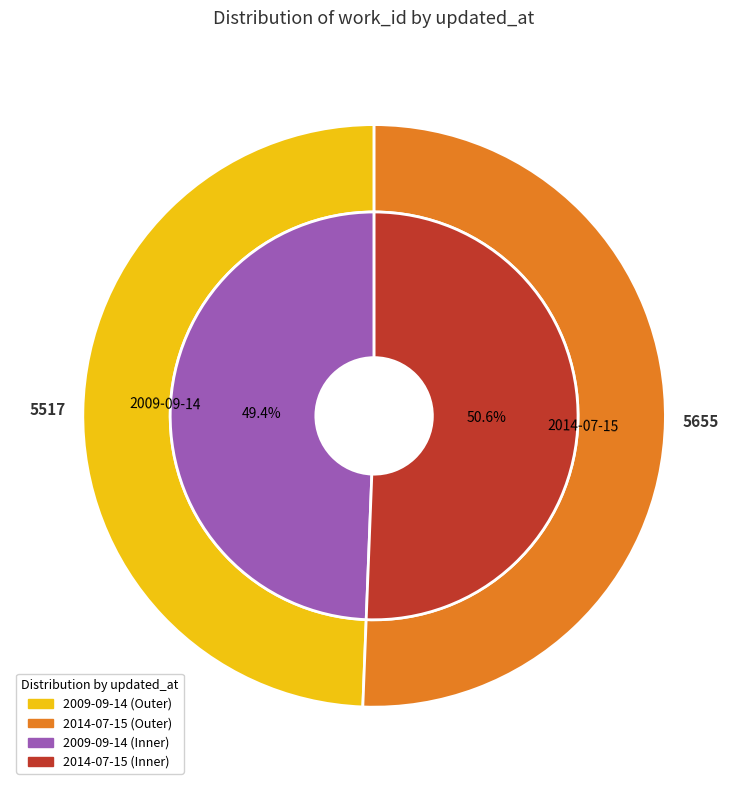

To the nearest percent, what percentage of the pie is 2014-07-15?

51%